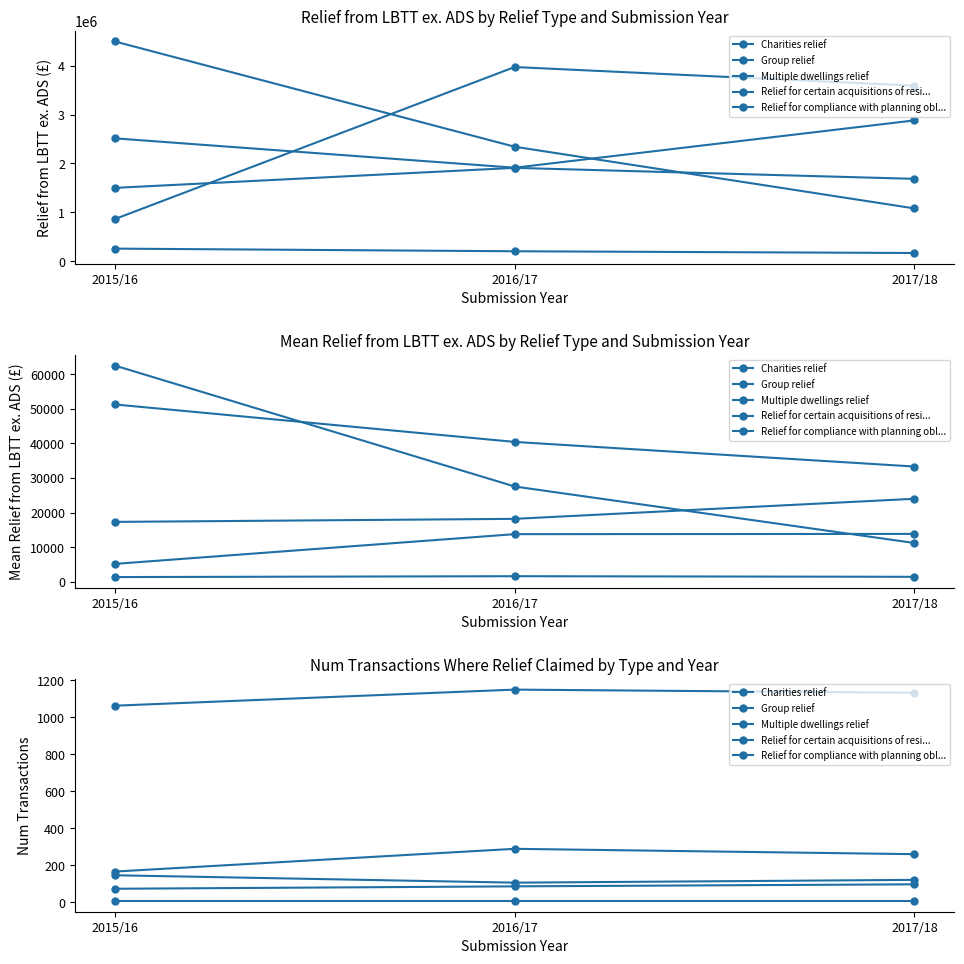

At which label does Relief for compliance with planning obl... reach its minimum?

2015/16